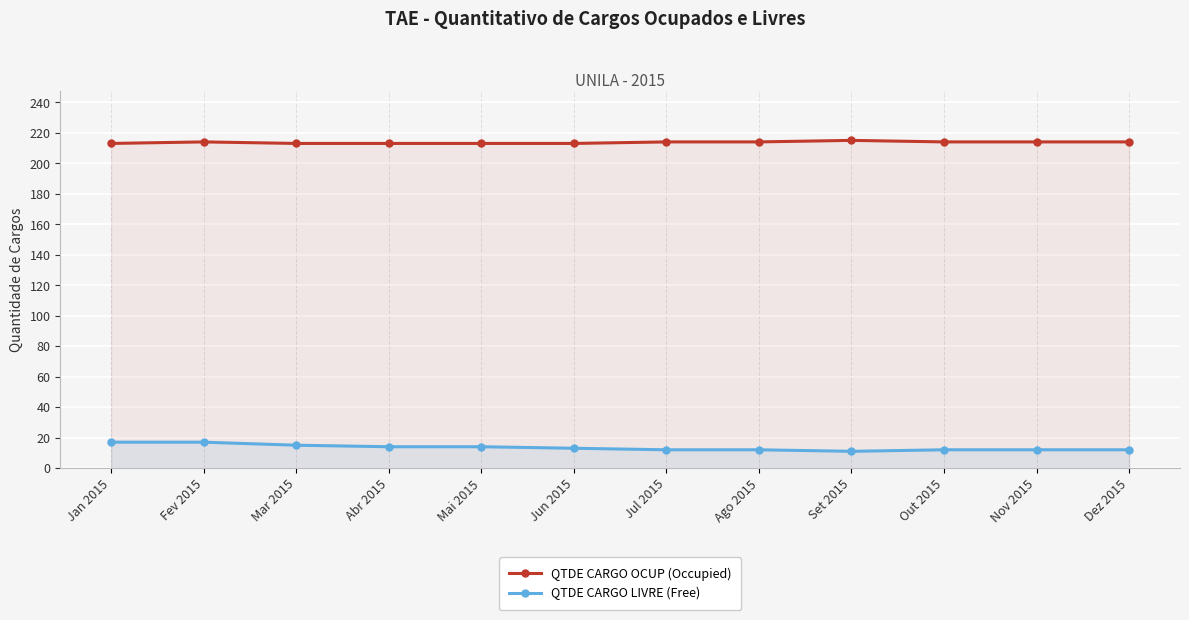

Reading left to right, list all the values displayed in this chart.

QTDE CARGO OCUP (Occupied): 213	214	213	213	213	213	214	214	215	214	214	214
QTDE CARGO LIVRE (Free): 17	17	15	14	14	13	12	12	11	12	12	12